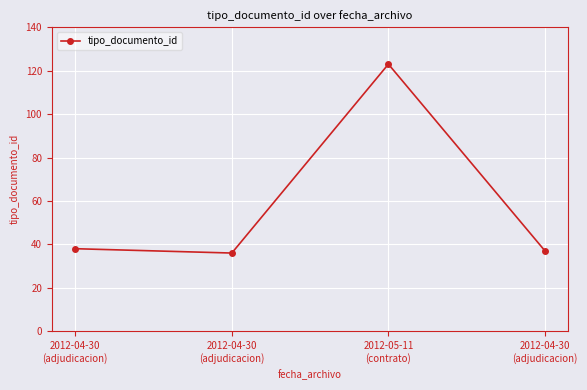

Approximately how many times larger is the value at 2012-05-11
(contrato) compared to 2012-04-30
(adjudicacion)?

3.4